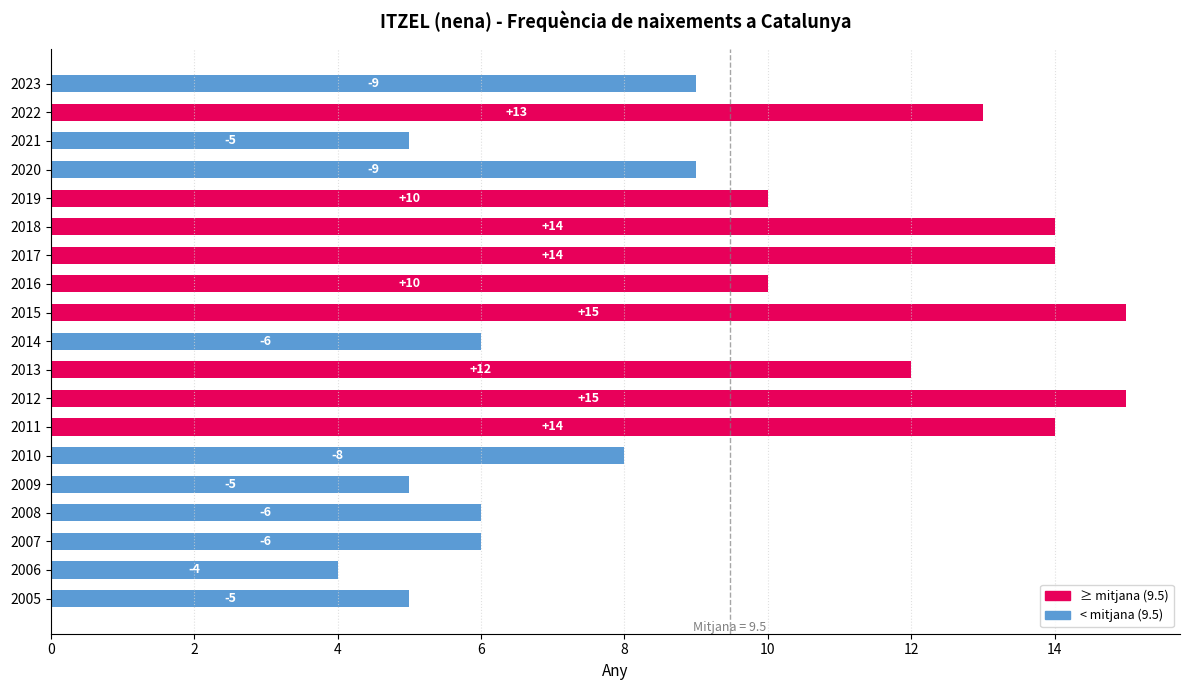

What is the maximum value shown in the chart?

15